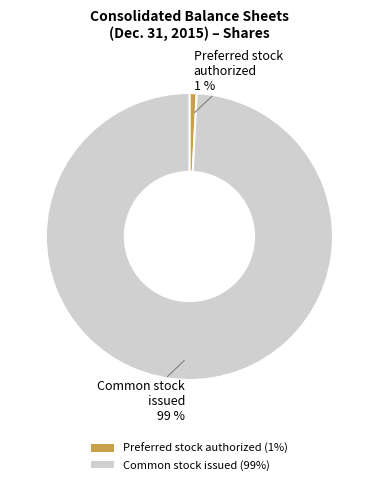

How many segments does this pie chart have?

2